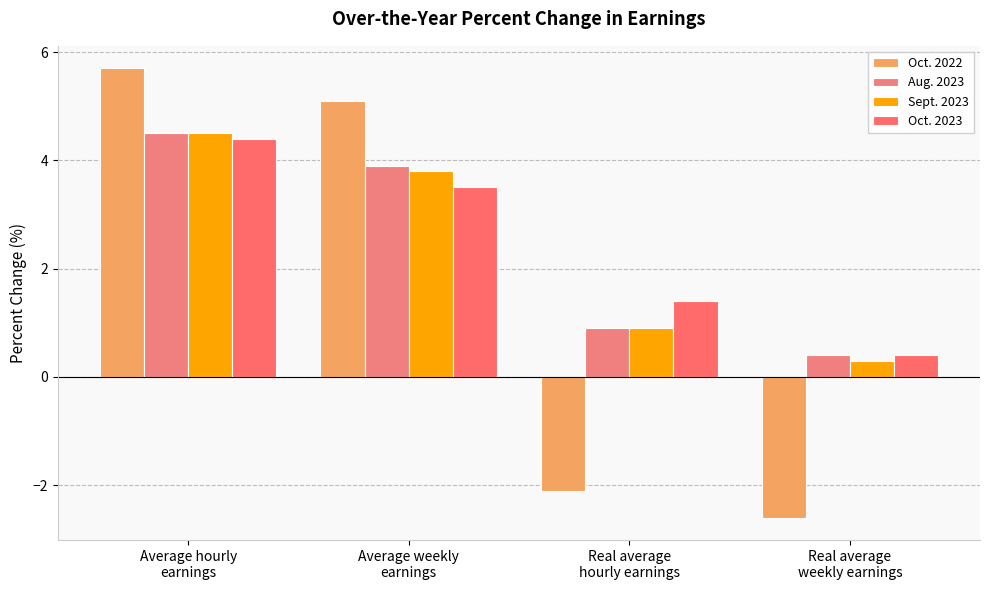

Where is Aug. 2023 nearest to the value 2?

Real average
hourly earnings